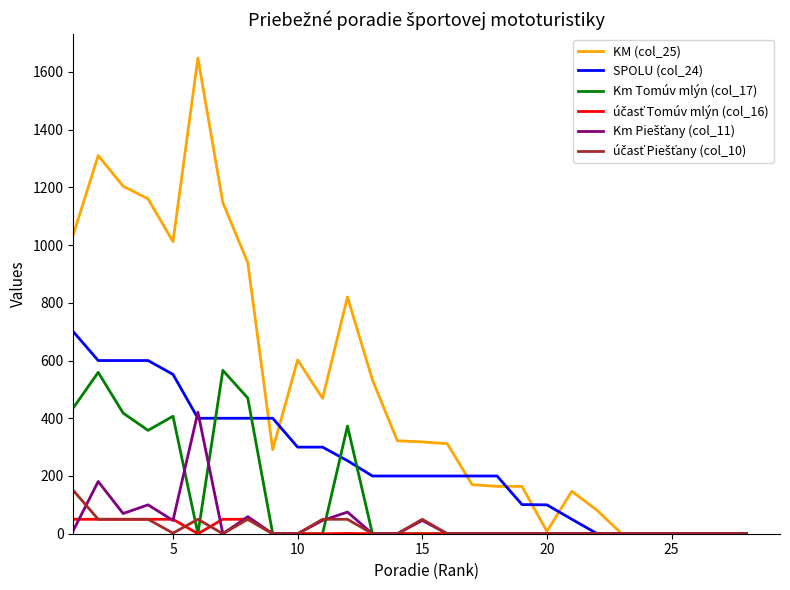

What is the maximum value shown in the chart?

1648